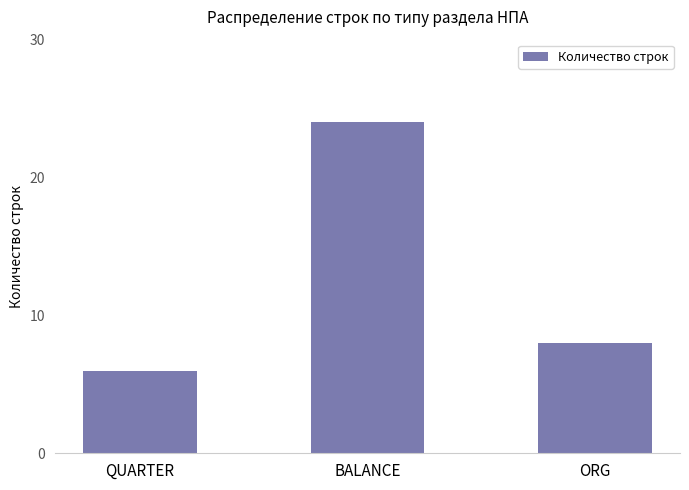

What is the minimum value shown in the chart?

6